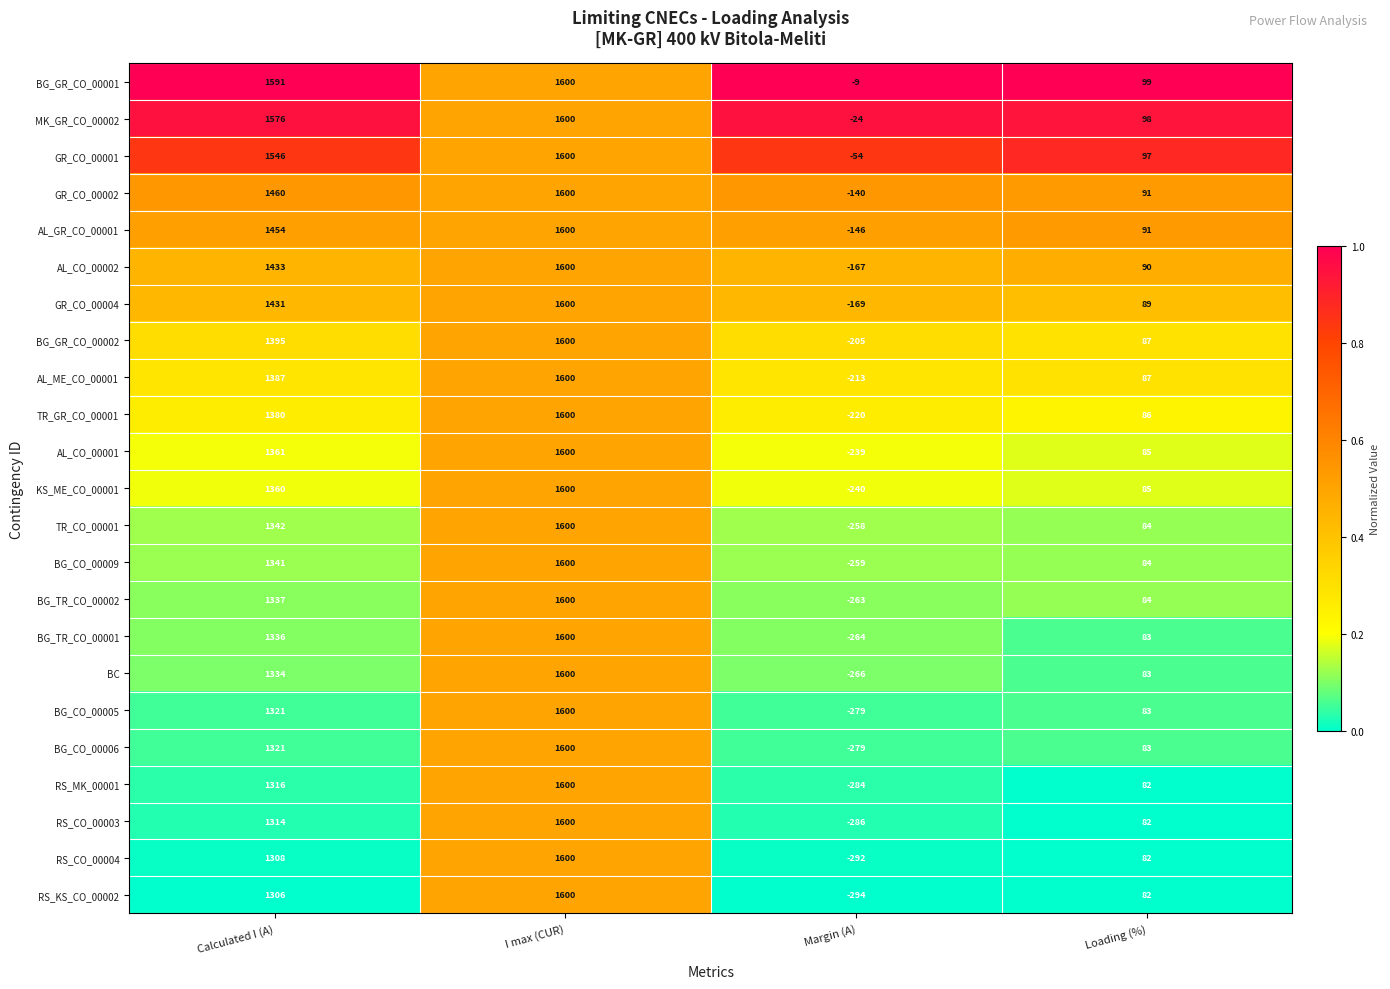

At which category is the sum across all series the highest?

I max (CUR)